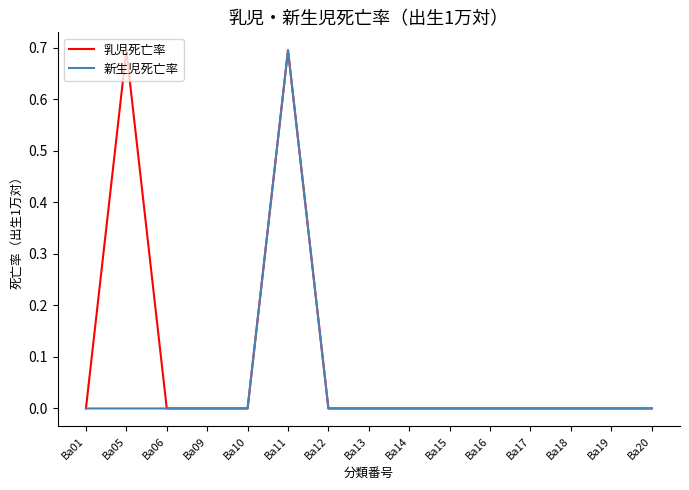

Is it true that 新生児死亡率 equals 0.3 at Ba16?

False